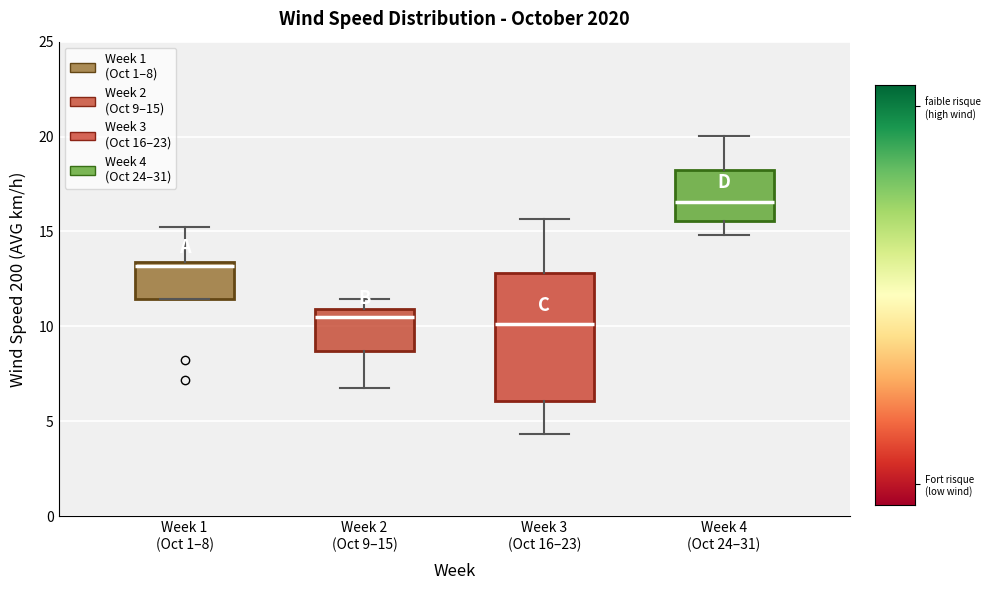

Reading left to right, transcribe this box plot: for each box, give where its median line is, the range the box spans, and where its two whiskers end, as read against the y-axis. The values are not printed on the chart, so give them approximately, as read against the axis.

Week 1 (Oct 1–8): median 13.0, box 11.5 to 13.5, whiskers 11.5 to 15.0
Week 2 (Oct 9–15): median 10.5, box 8.5 to 11.0, whiskers 6.5 to 11.5
Week 3 (Oct 16–23): median 10.0, box 6.0 to 13.0, whiskers 4.5 to 15.5
Week 4 (Oct 24–31): median 16.5, box 15.5 to 18.0, whiskers 15.0 to 20.0